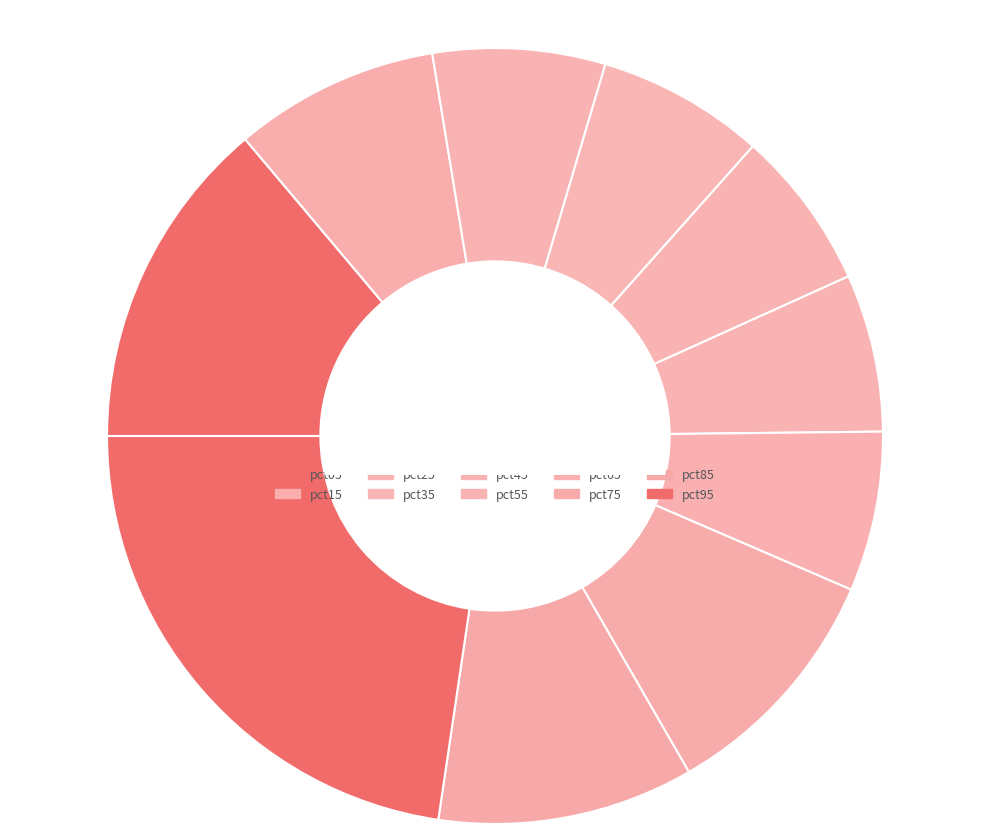

How many slices are in this pie chart?

10